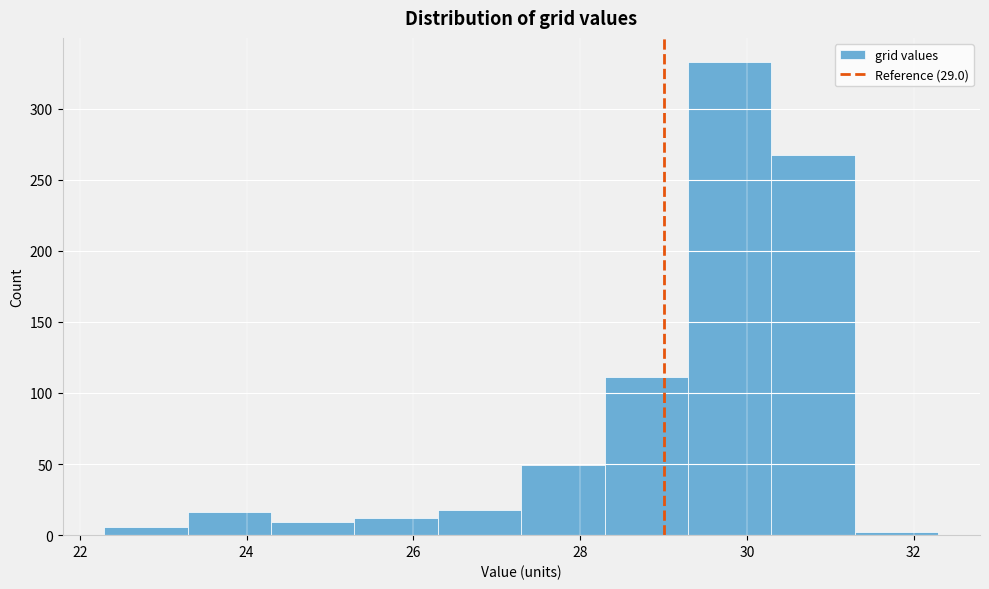

Reading left to right, transcribe this chart: for each bar, give the range it covers on the x-axis and its height. Neither the bar edges nor the heights are printed on the chart, so give them approximately, as read against the axes.

22.2 to 23.2: 5
23.2 to 24.2: 15
24.2 to 25.2: 10
25.2 to 26.2: 10
26.2 to 27.2: 20
27.2 to 28.2: 50
28.2 to 29.2: 110
29.2 to 30.2: 335
30.2 to 31.2: 265
31.2 to 32.2: under 5